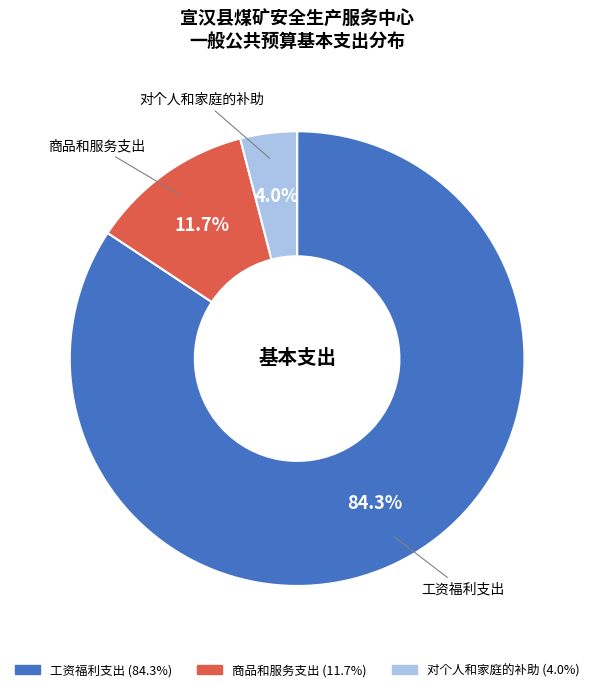

What is the largest slice in the pie chart?

工资福利支出